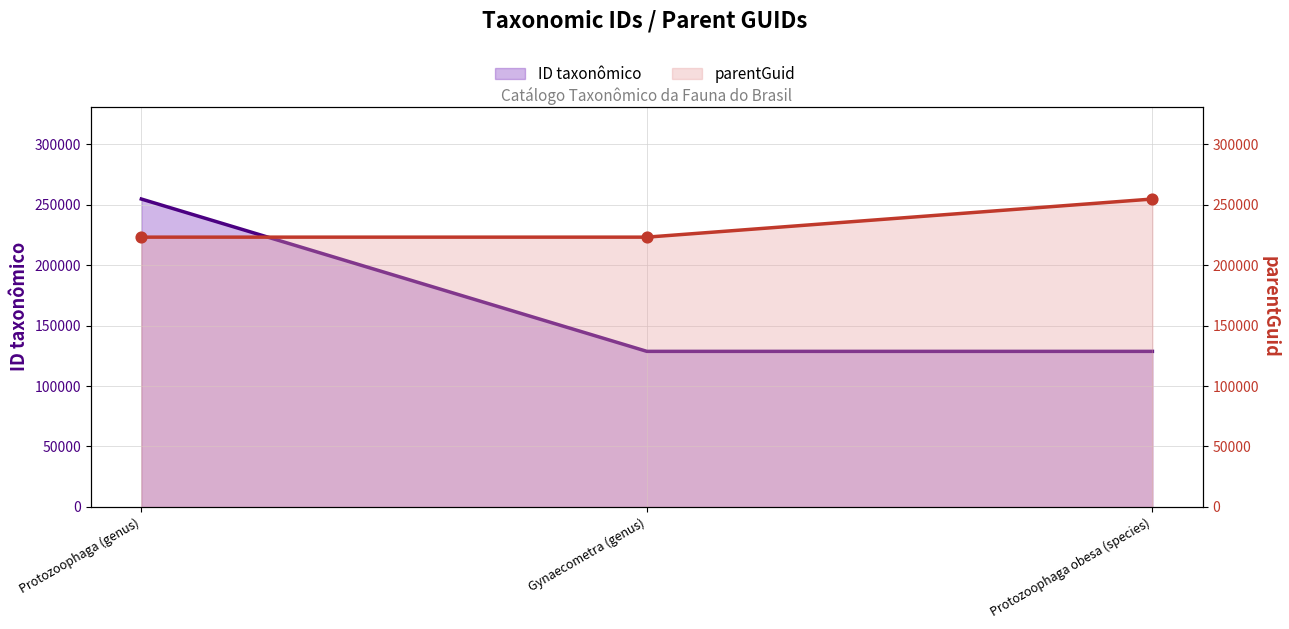

Which series has the widest spread of Y values?

ID taxonômico (line)